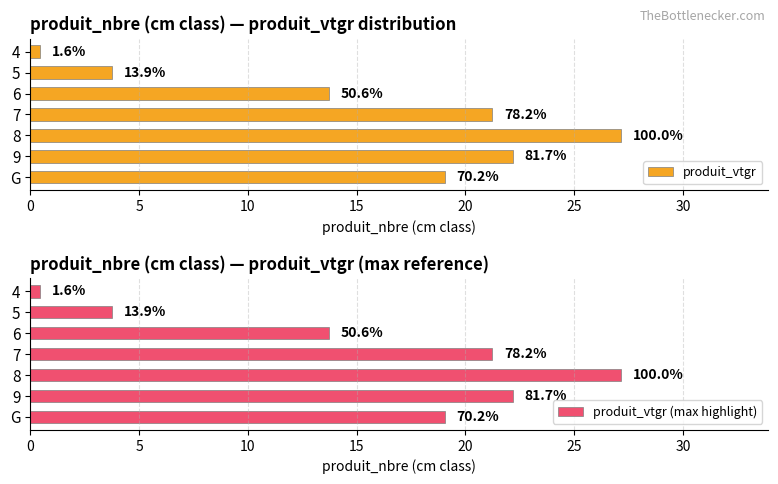

What is the value of the produit_vtgr bar at the 7th from the left?

19.0